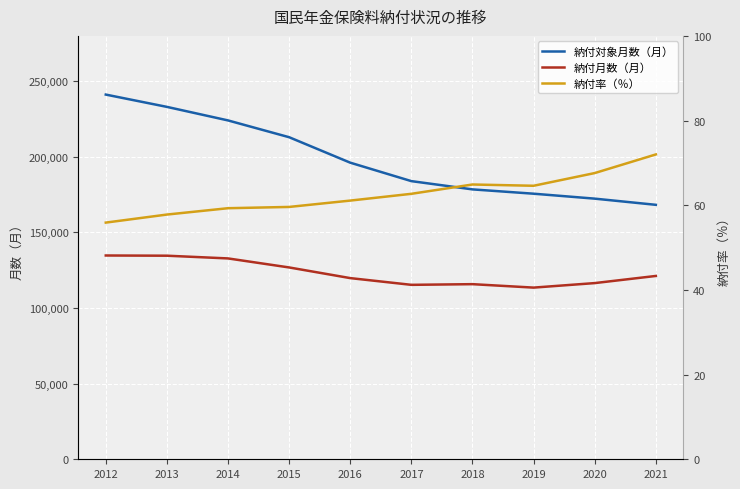

The value of 納付月数（月） at 2020 is 116517. True or false?

True